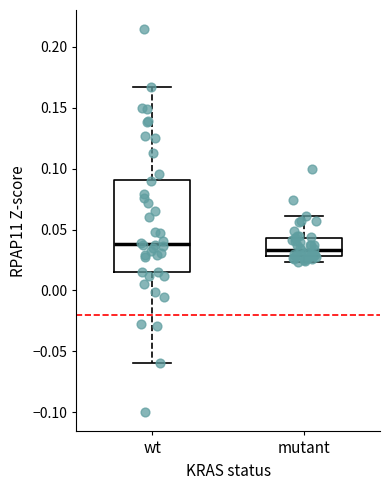

Reading left to right, read every box against the y-axis: the position of its median line, the range the box covers, and the ends of its whiskers. The values are not printed on the chart, so give them approximately, as read against the axis.

wt: median 0.040, box 0.015 to 0.090, whiskers -0.060 to 0.165
mutant: median 0.035, box 0.030 to 0.045, whiskers 0.025 to 0.060